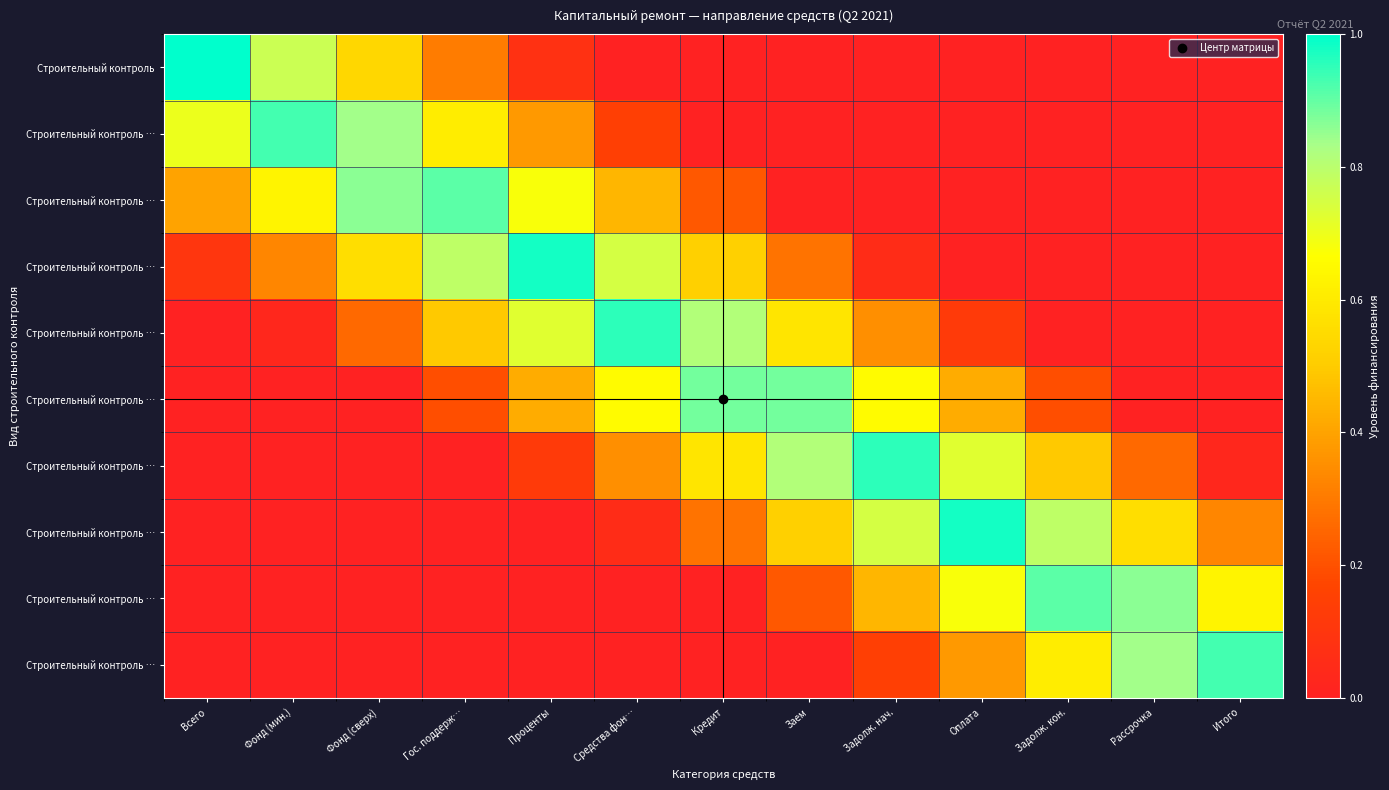

What is the maximum value shown in the chart?

1.0